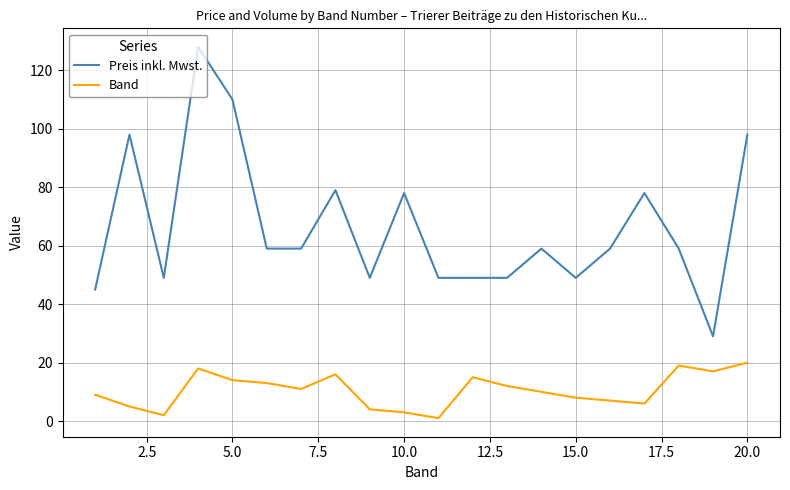

True or false: Preis inkl. Mwst. and Band intersect in this chart.

False